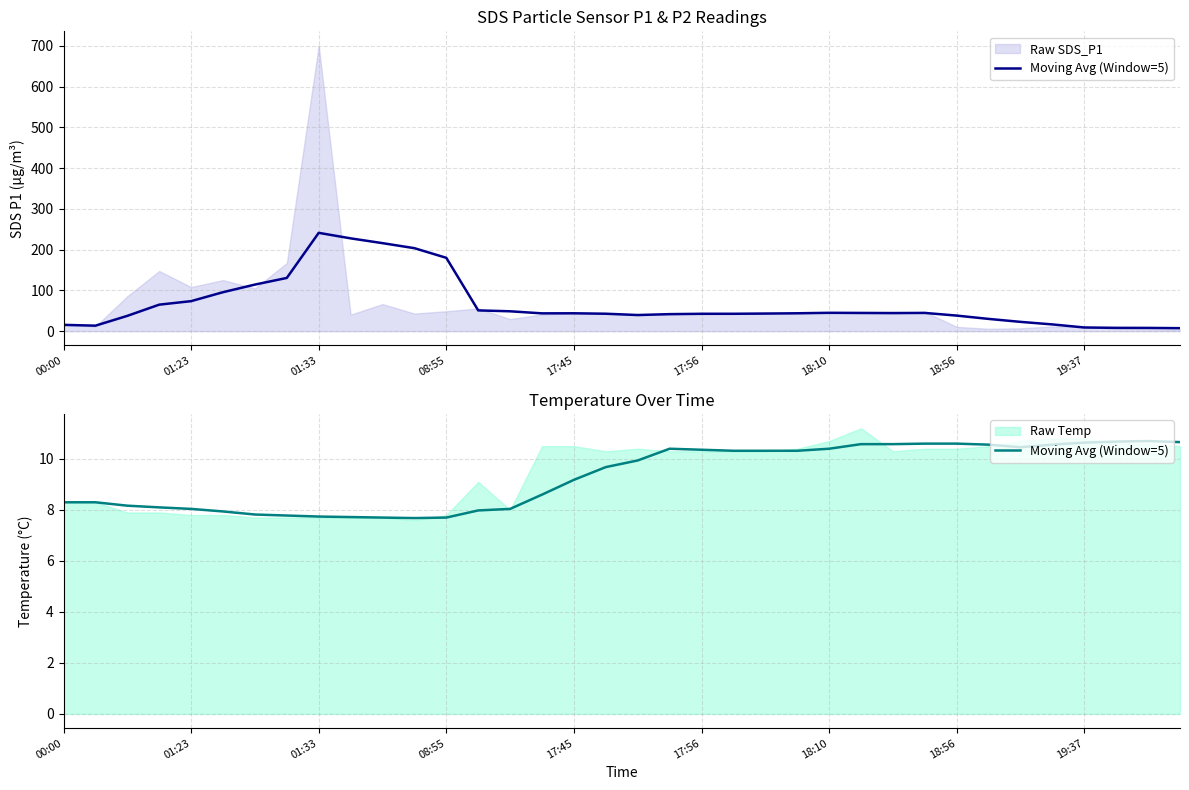

What is the difference between the maximum and minimum values?

3.0